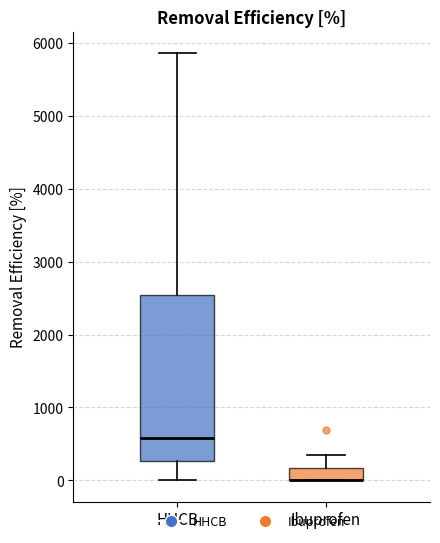

Reading left to right, transcribe this box plot: for each box, give where its median line is, the range the box spans, and where its two whiskers end, as read against the y-axis. The values are not printed on the chart, so give them approximately, as read against the axis.

HHCB: median 600, box 300 to 2500, whiskers 0 to 5900
Ibuprofen: median 0 (drawn on the box's lower edge), box 0 to 200, whiskers 0 to 300